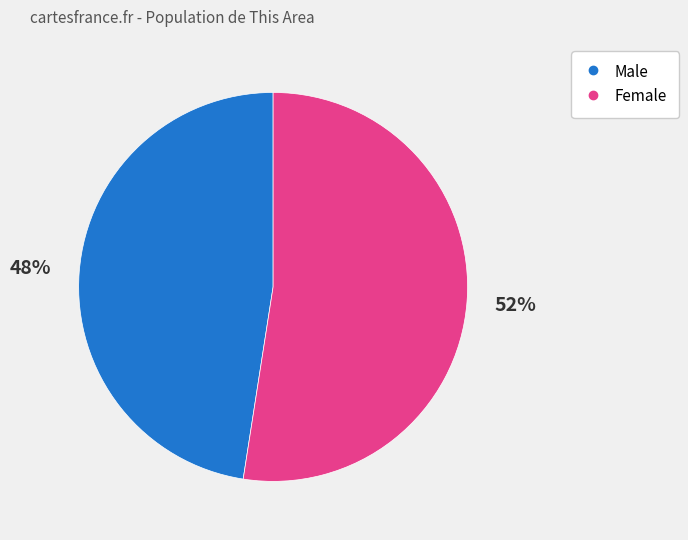

Is there a majority slice in this chart?

Yes